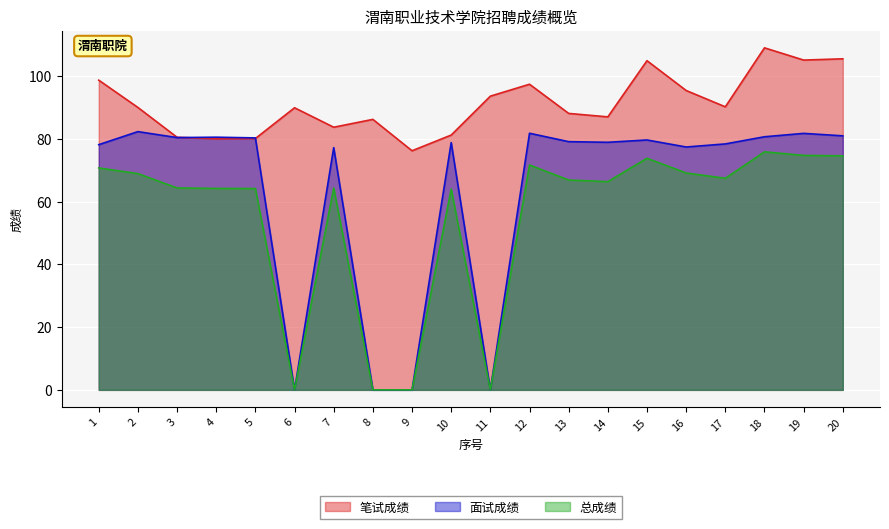

What is the average value of the 总成绩 series?

55.1